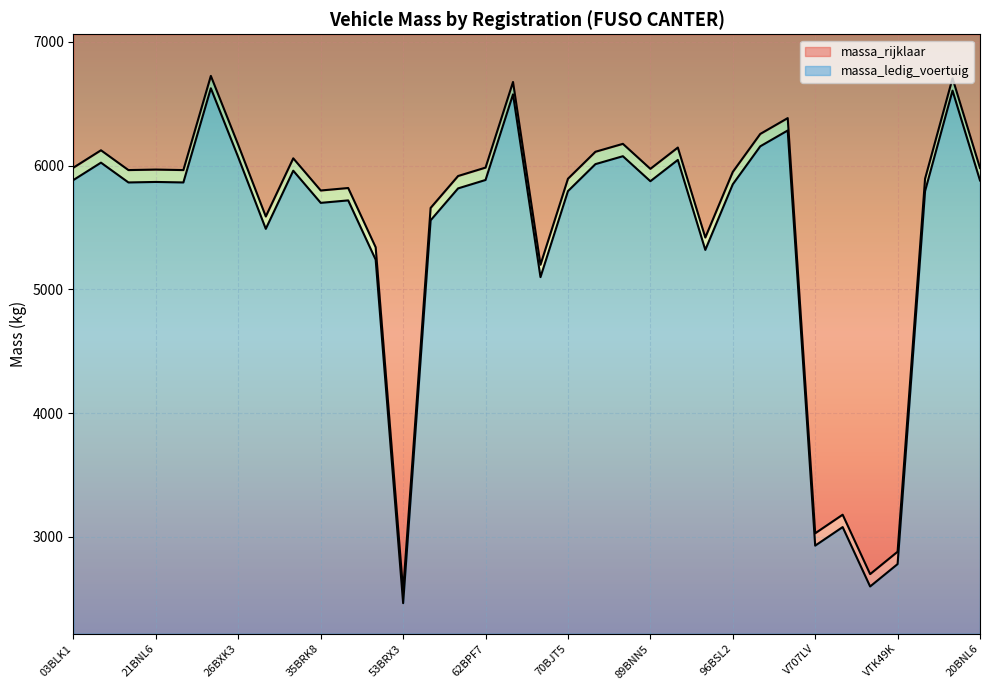

At how many categories does at least one series exceed 3500?

29